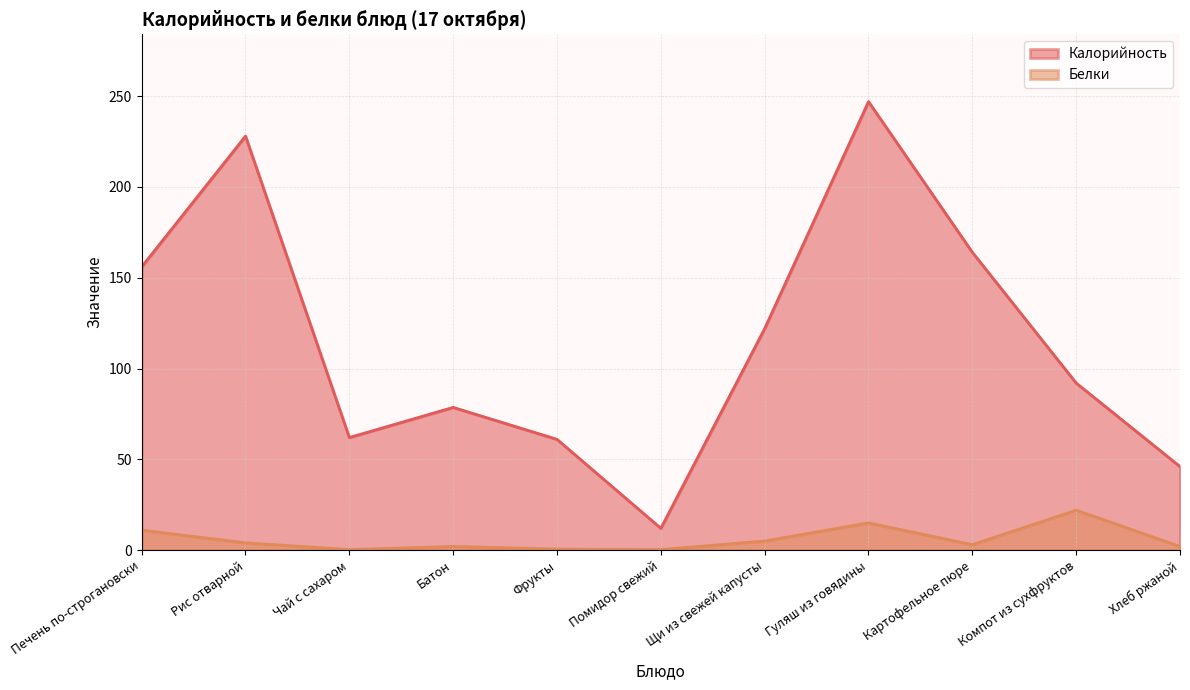

Where is Белки nearest to the value 11?

Печень по-строгановски